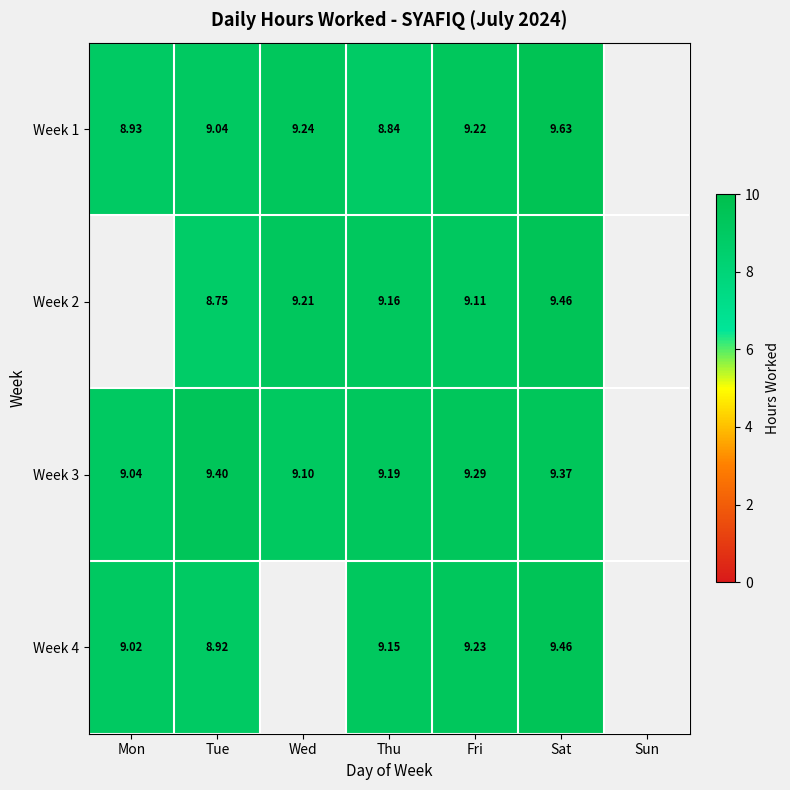

Which series has the widest spread of values?

Week 1